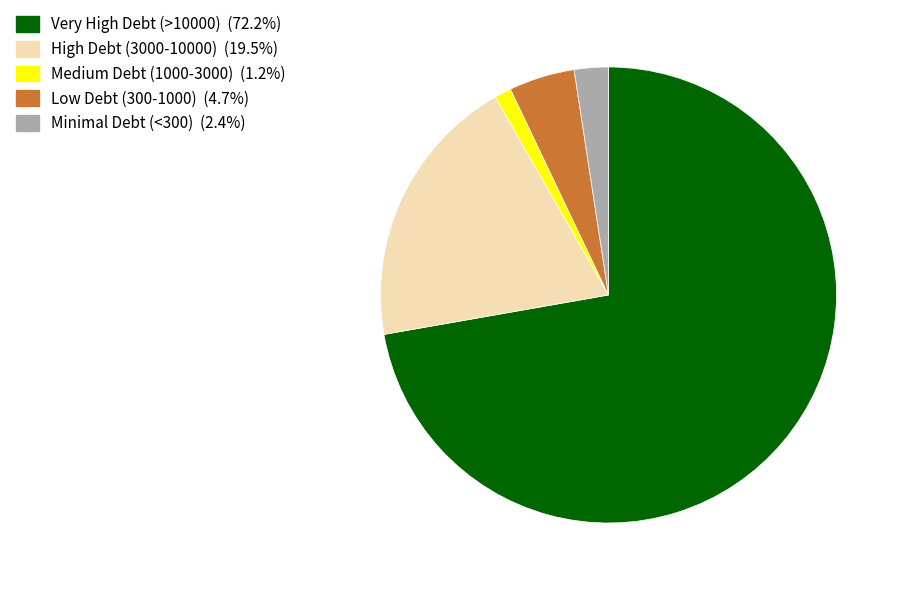

Is there any slice that represents more than half of the pie?

Yes